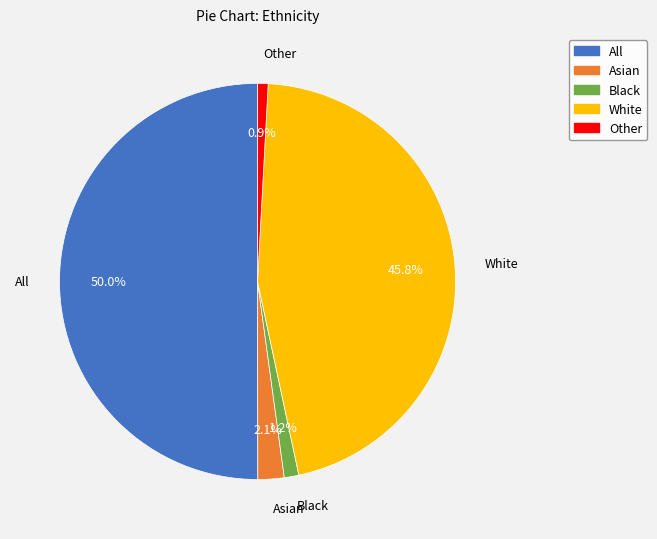

How many segments does this pie chart have?

5